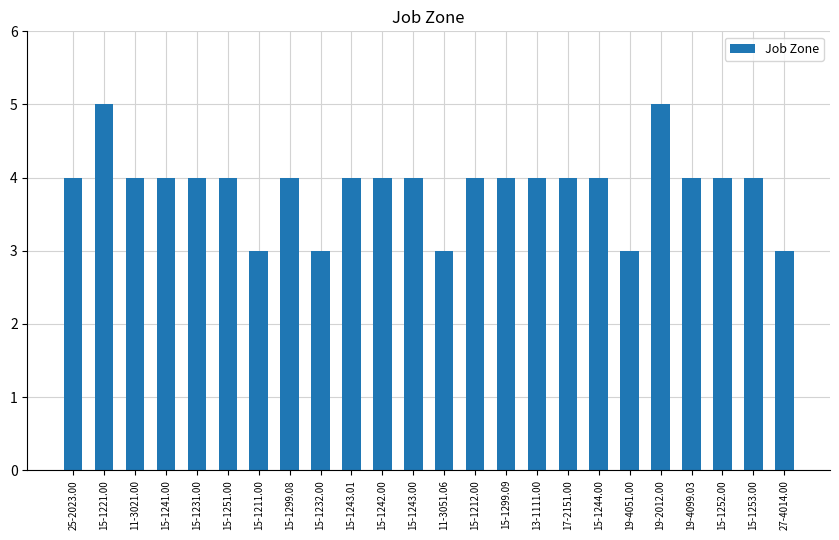

True or false: the data shows 1 at 15-1212.00.

False